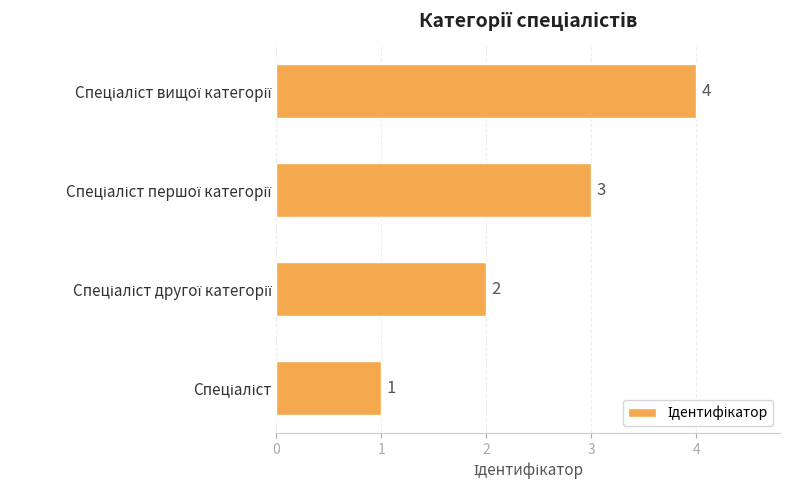

How many data points are less than 3?

2